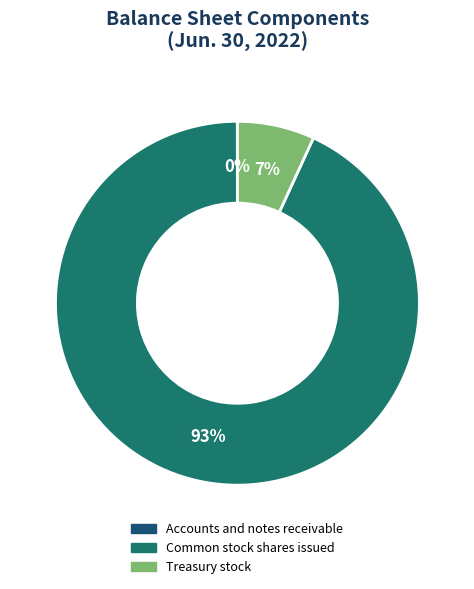

Does Common stock shares issued represent more than half of the total?

Yes